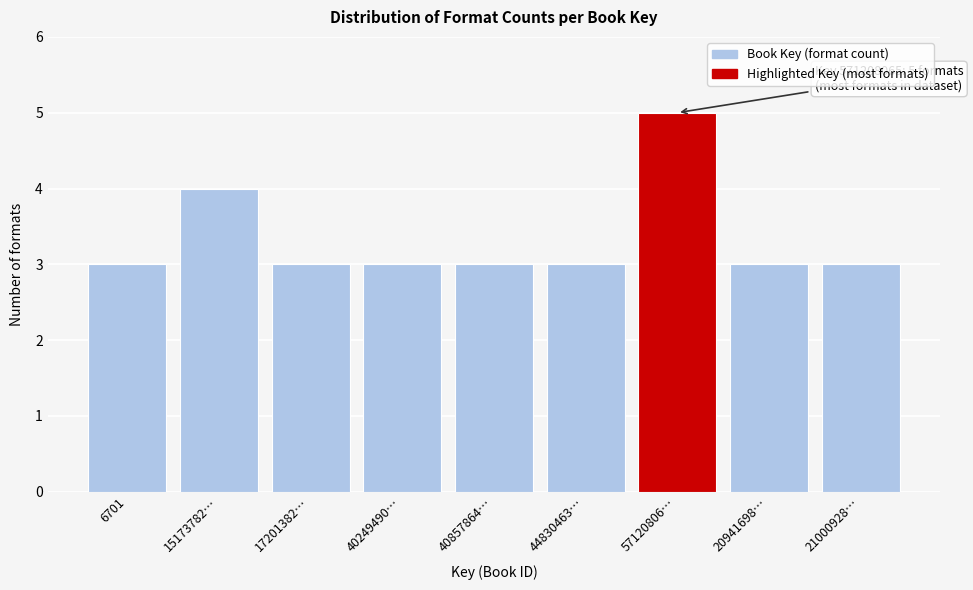

Reading left to right, list all the values displayed in this chart.

3	4	3	3	3	3	5	3	3